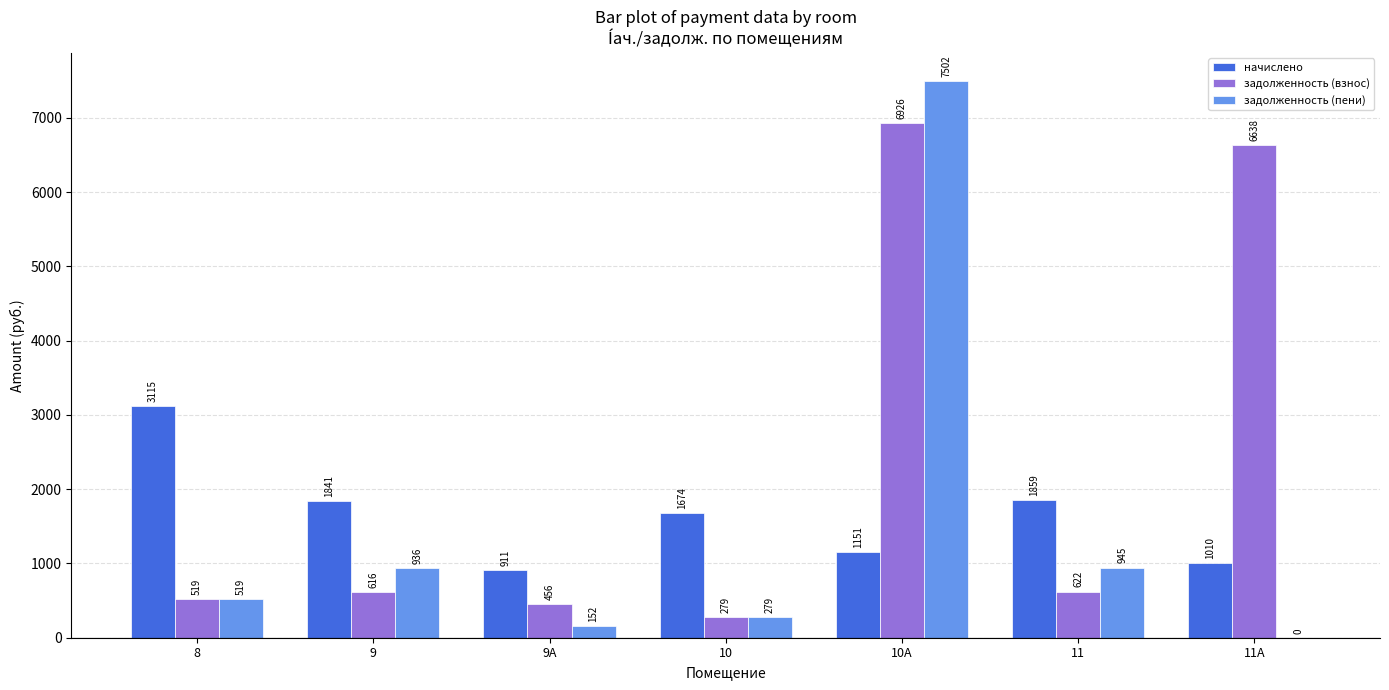

Which series has the largest total across all categories?

задолженность (взнос)